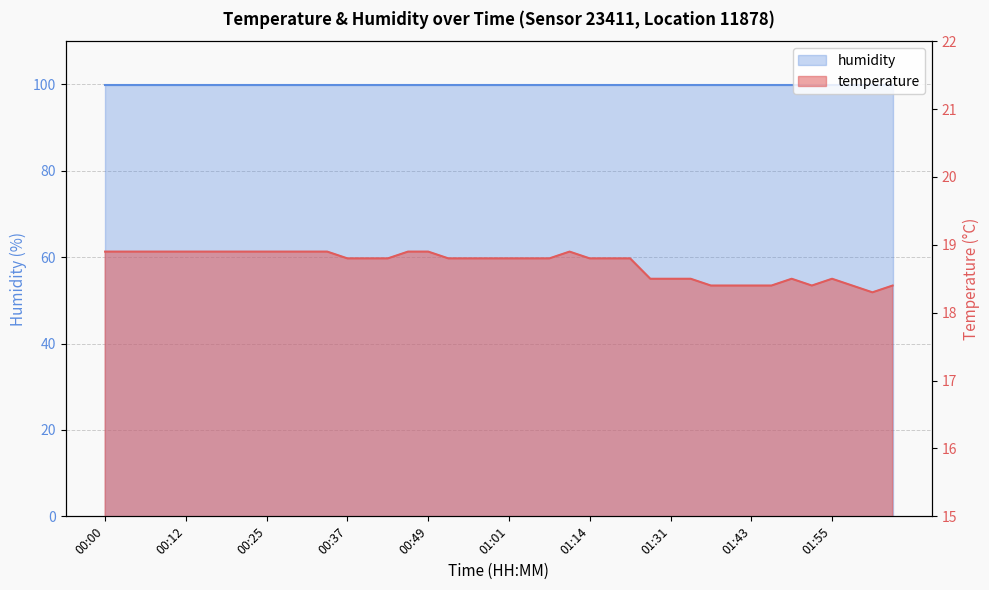

At which label is humidity closest to 99?

00:00